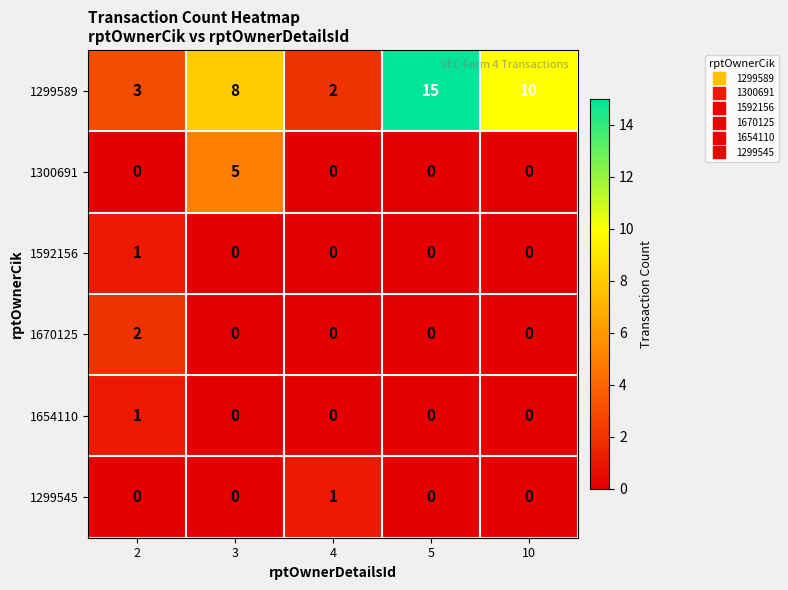

Reading right to left, extract all data points from this chart.

1299589: 10	15	2	8	3
1300691: 0	0	0	5	0
1592156: 0	0	0	0	1
1670125: 0	0	0	0	2
1654110: 0	0	0	0	1
1299545: 0	0	1	0	0